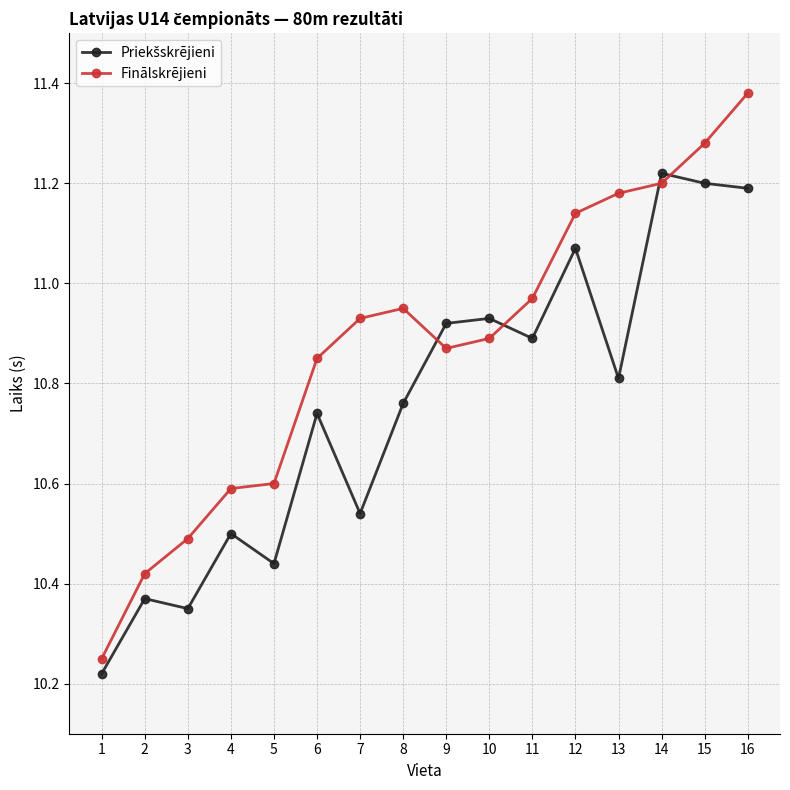

What is the value of the Finālskrējieni point at the 4th from the left?

10.6